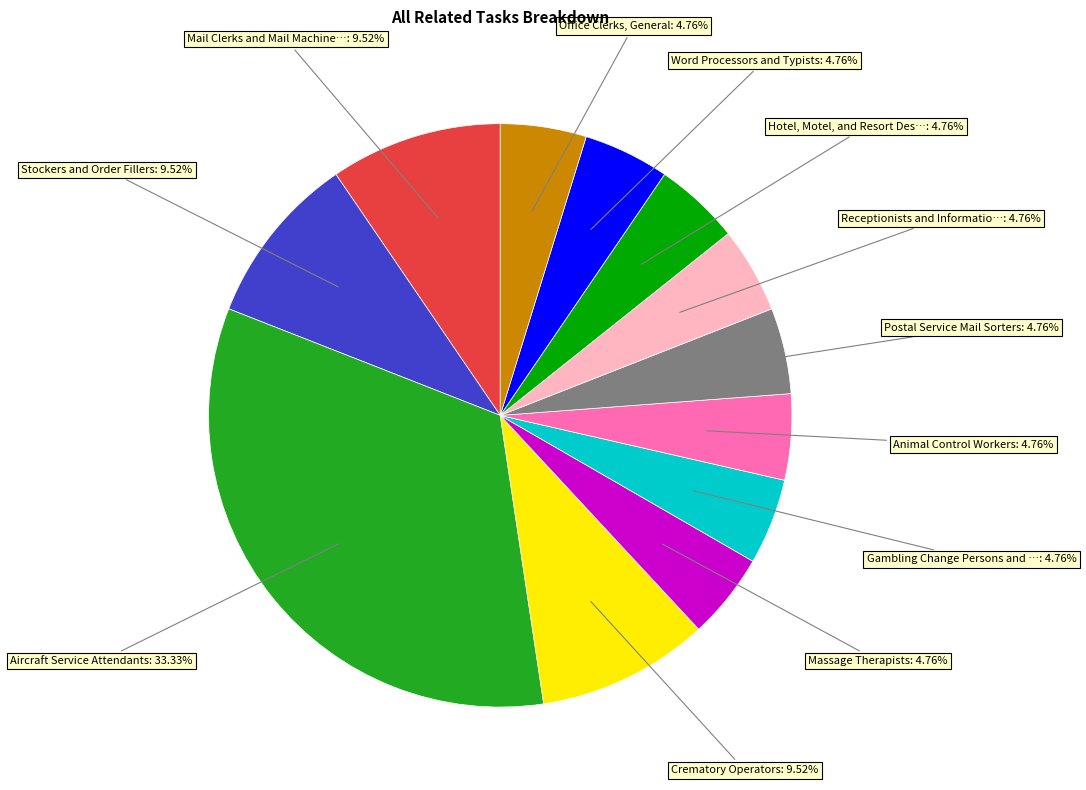

Is there any slice that represents more than half of the pie?

No